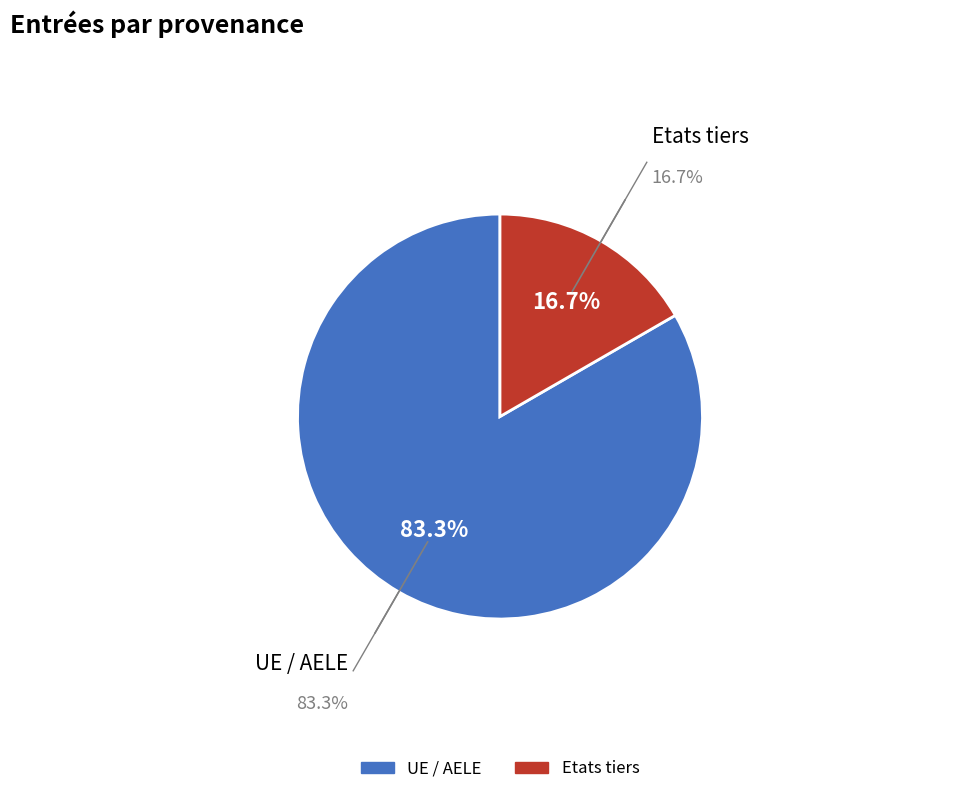

True or false: UE / AELE accounts for 70% of the total.

False